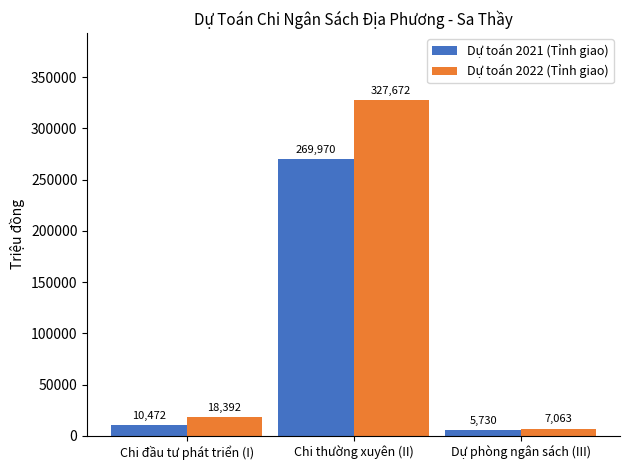

Is the value of Dự toán 2022 (Tỉnh giao) at Chi thường xuyên (II) greater than the value of Dự toán 2021 (Tỉnh giao) at Dự phòng ngân sách (III)?

Yes